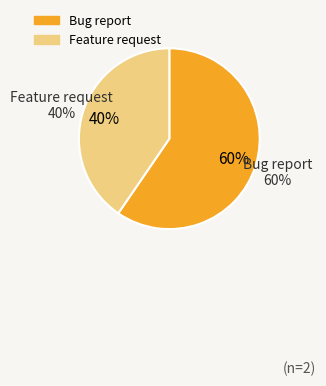

Rank the categories by value from highest to lowest.

Bug report, Feature request